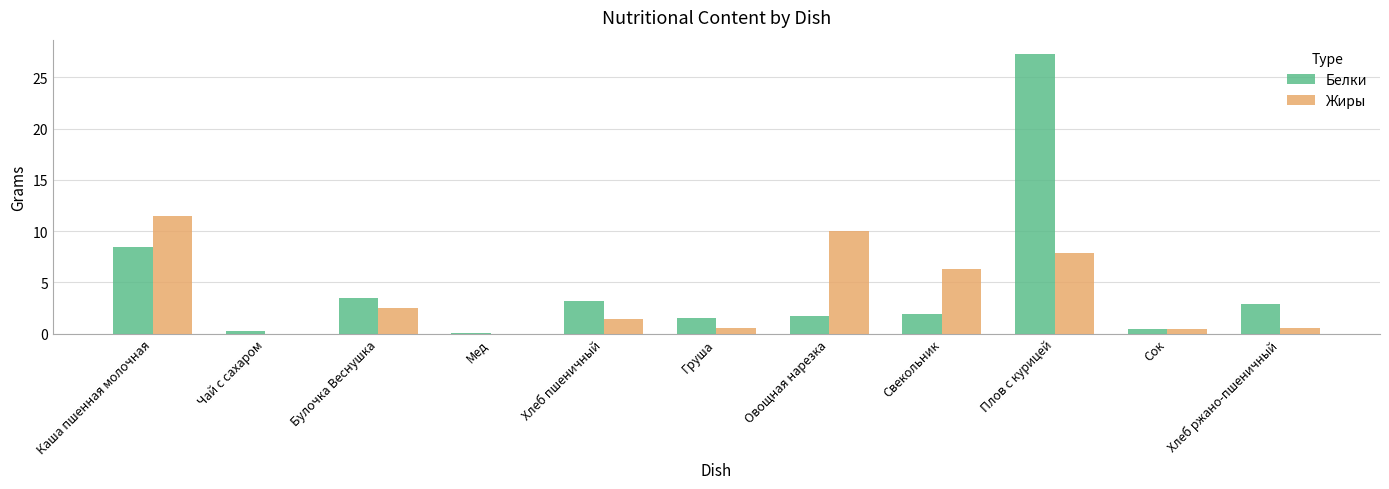

At which label does Белки first exceed 1?

Каша пшенная молочная